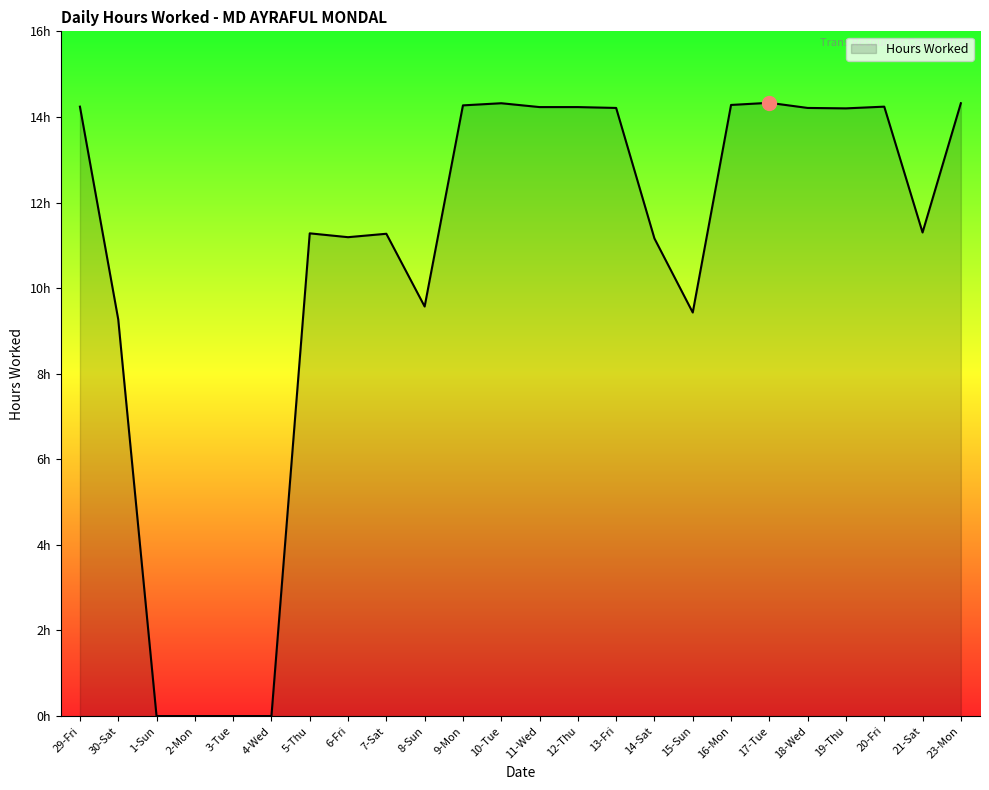

What value does the data have at 5-Thu?

11.3